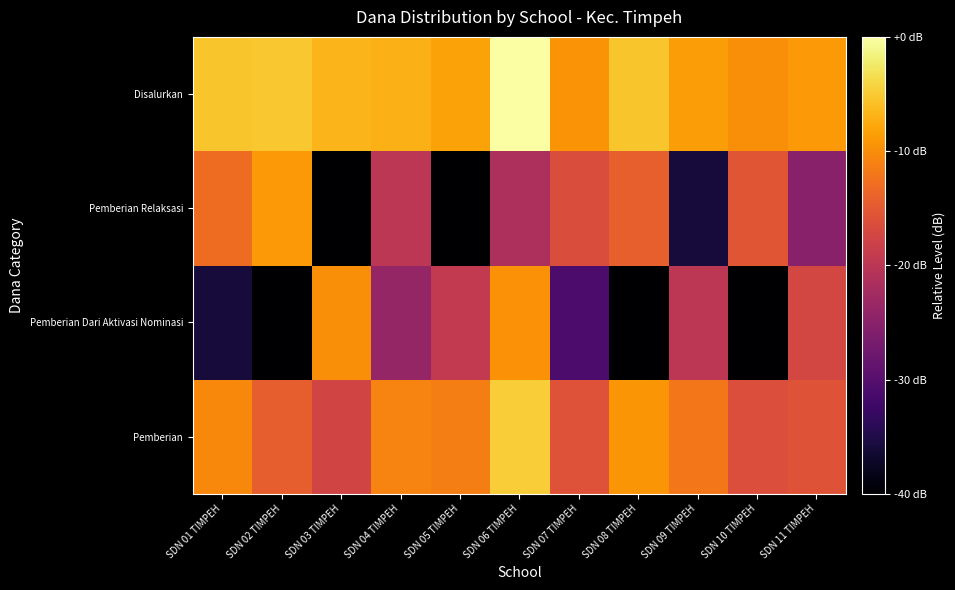

How many data points does each series have?

11